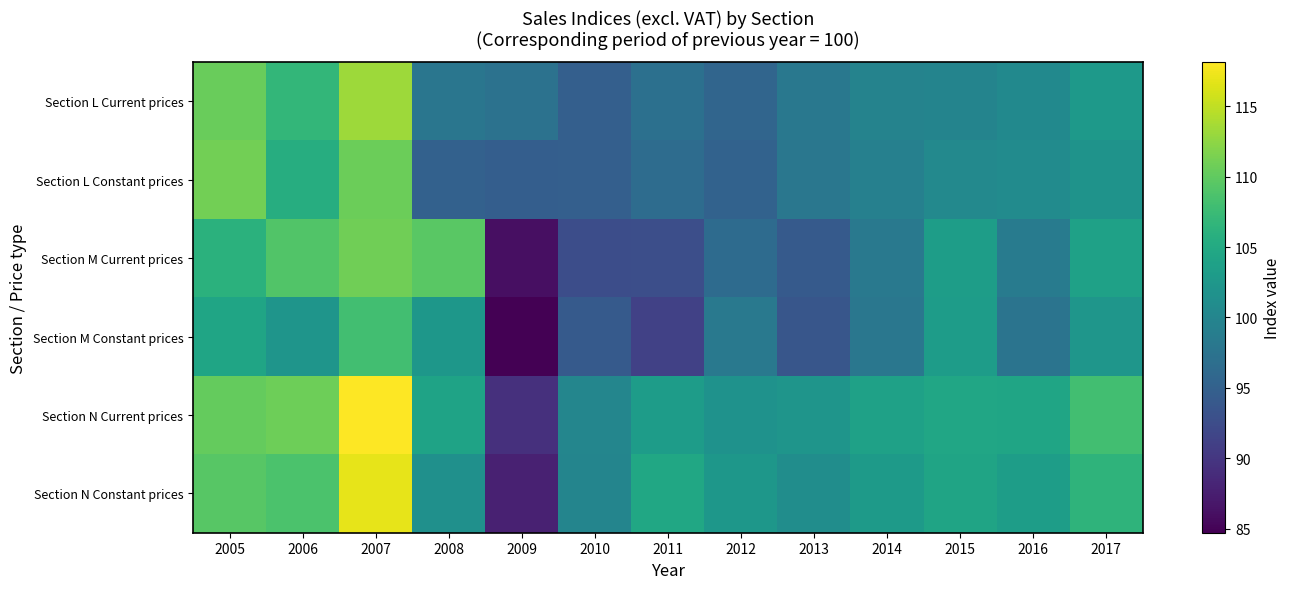

Reading left to right, list all the values displayed in this chart.

Section L Current prices: 2005=110.5	2006=106.8	2007=113.3	2008=97.8	2009=97.4	2010=94.8	2011=97.1	2012=95.6	2013=98.1	2014=99.7	2015=99.8	2016=100.5	2017=102.6
Section L Constant prices: 2005=111.0	2006=105.5	2007=110.6	2008=95.1	2009=94.7	2010=94.9	2011=96.6	2012=95.3	2013=97.9	2014=99.2	2015=100.4	2016=100.8	2017=101.9
Section M Current prices: 2005=106.0	2006=109.1	2007=110.9	2008=109.6	2009=86.1	2010=92.6	2011=92.8	2012=96.4	2013=94.2	2014=98.2	2015=103.3	2016=98.6	2017=103.9
Section M Constant prices: 2005=104.4	2006=102.1	2007=108.0	2008=102.4	2009=84.7	2010=94.1	2011=91.2	2012=98.2	2013=93.6	2014=98.0	2015=103.2	2016=97.6	2017=102.3
Section N Current prices: 2005=110.3	2006=110.8	2007=118.2	2008=104.2	2009=89.3	2010=100.1	2011=103.2	2012=101.7	2013=102.1	2014=103.8	2015=104.6	2016=104.4	2017=108.0
Section N Constant prices: 2005=109.5	2006=108.6	2007=116.9	2008=101.4	2009=87.8	2010=99.9	2011=104.6	2012=102.4	2013=101.1	2014=103.0	2015=104.2	2016=103.3	2017=106.5